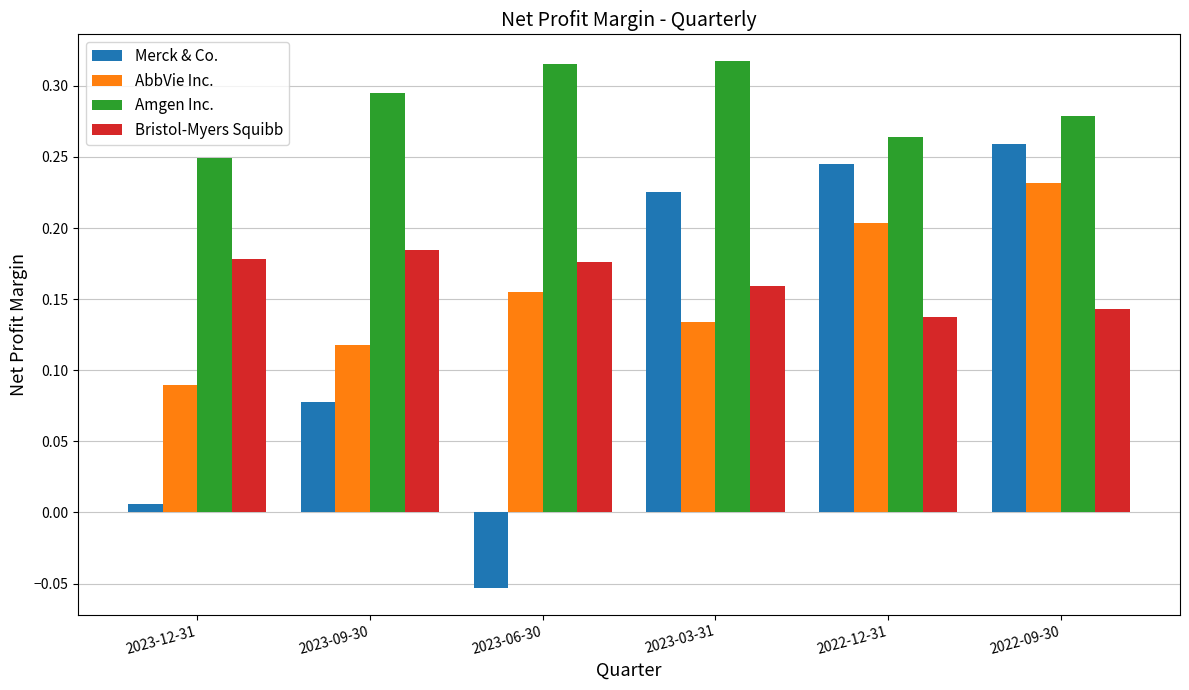

The value of AbbVie Inc. at 2022-12-31 is 0.3. True or false?

False